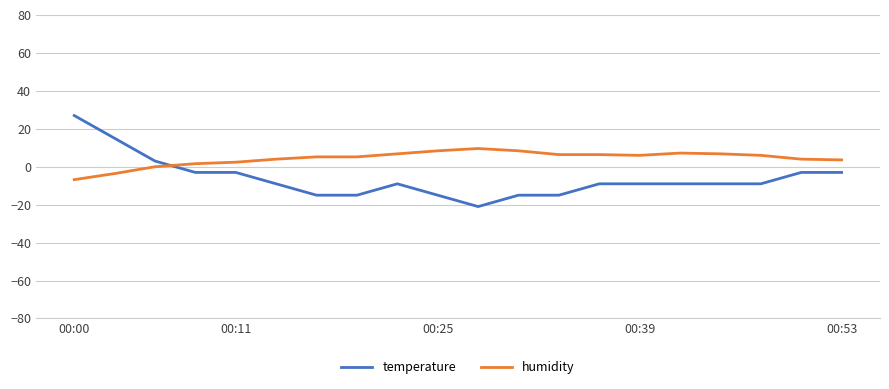

Which series has the largest range (max minus min)?

temperature